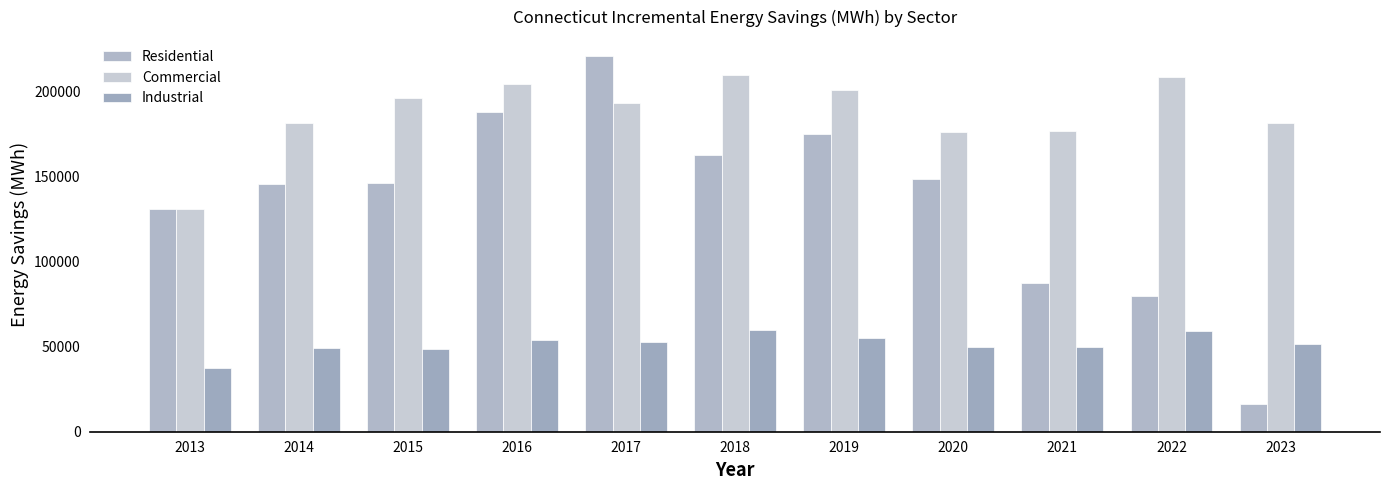

What is the value of the Residential bar at the 4th from the left?

187974